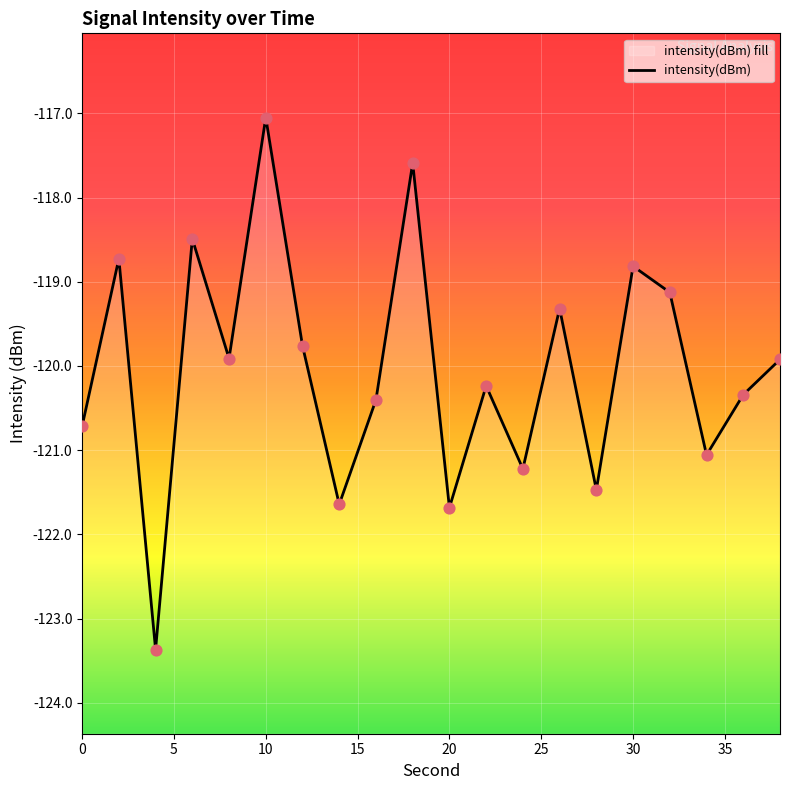

What is the change in value from 0 to 6?

+2.2